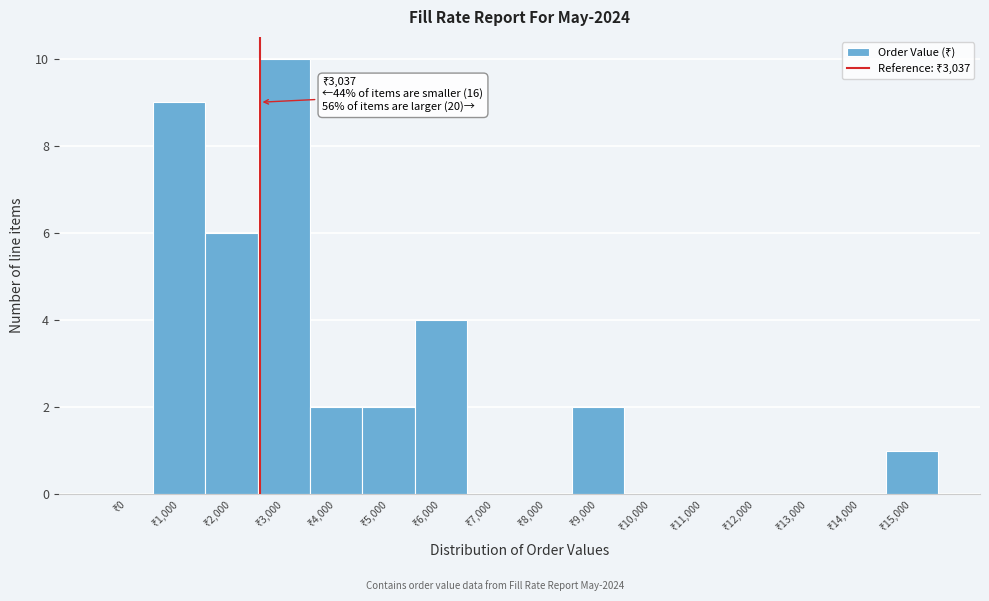

What is the greatest value displayed?

10